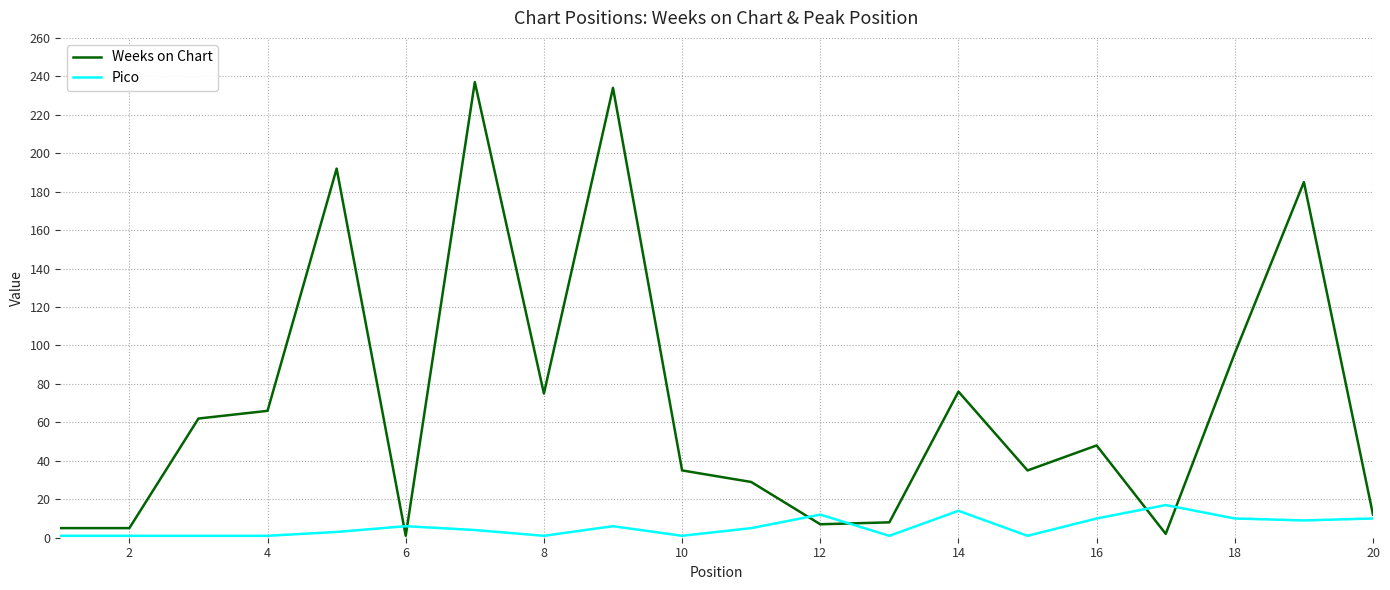

How many lines are shown in the chart?

2